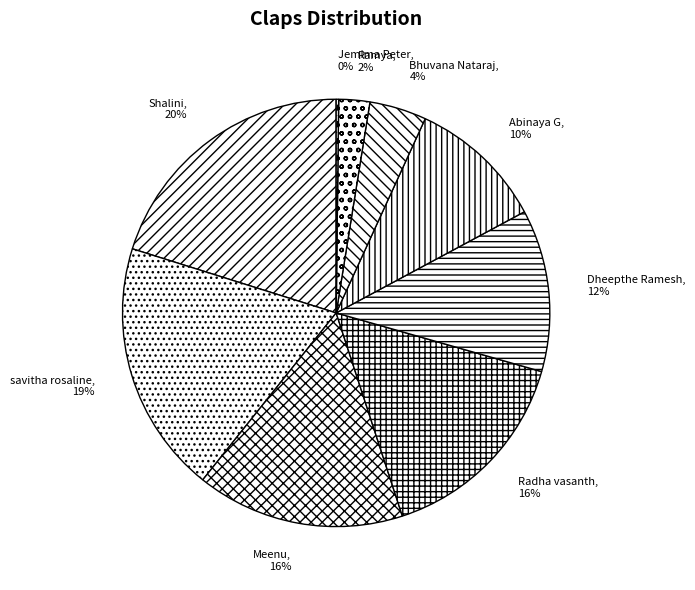

To the nearest percent, what is the average slice percentage?

11%